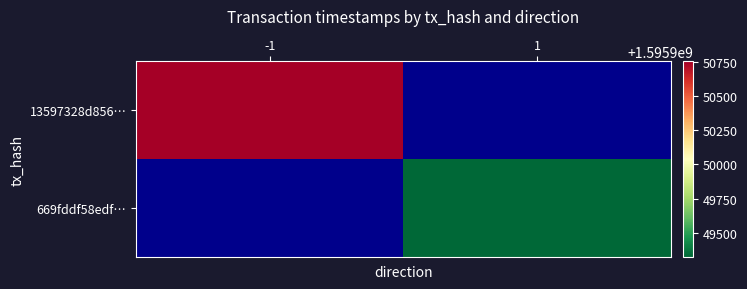

How many data points in 13597328d856c276b143d409f728bcbe91bc096 are less than 1595950752?

1